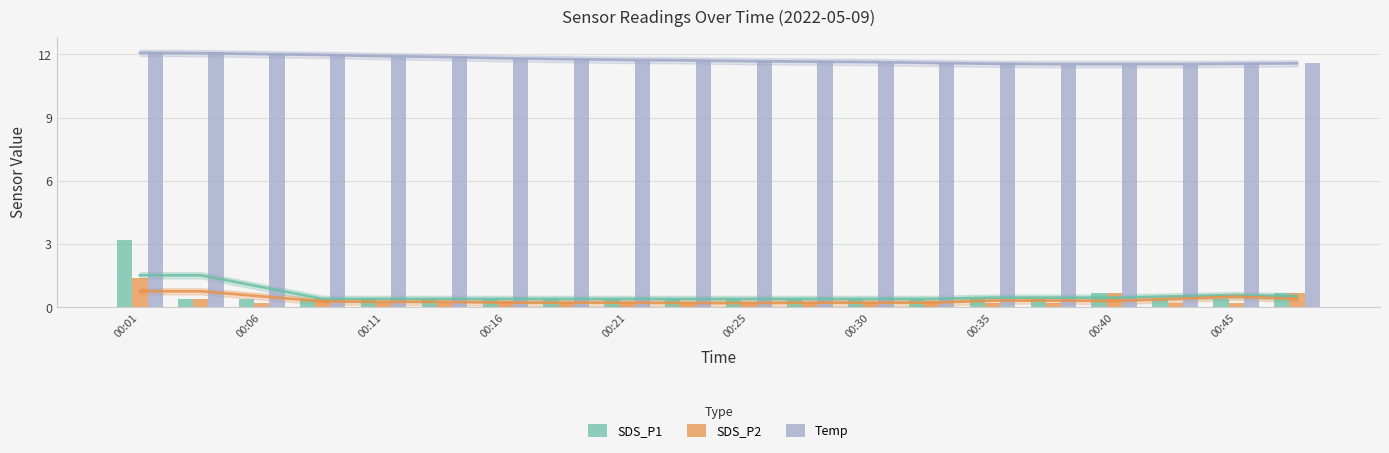

Is it true that SDS_P1 equals 0.6 at 00:25?

False